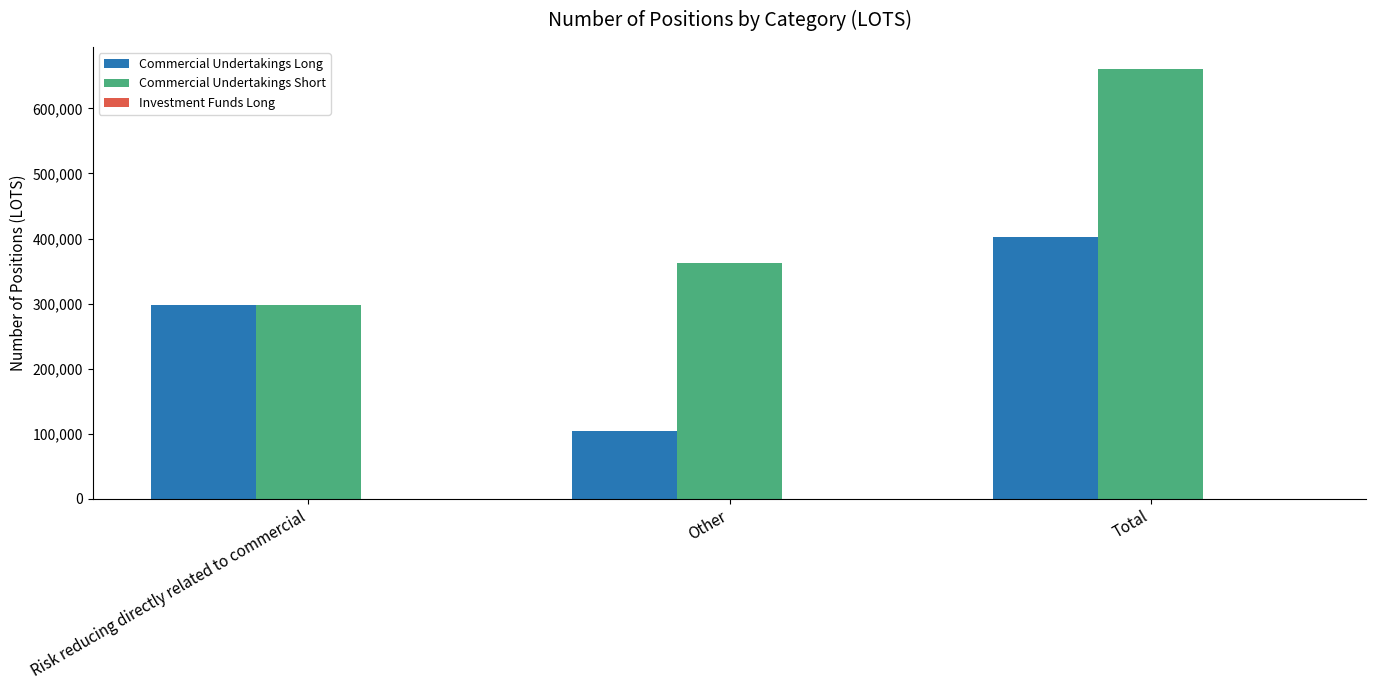

What is the maximum value for Commercial Undertakings Long?

402811